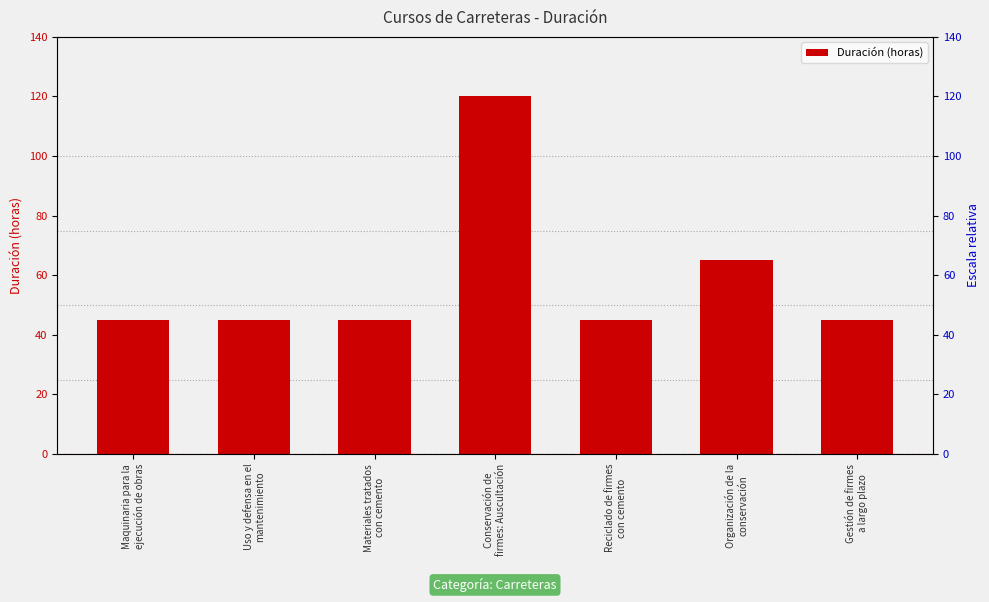

The chart shows a value of 45 at Materiales tratados
con cemento. True or false?

True